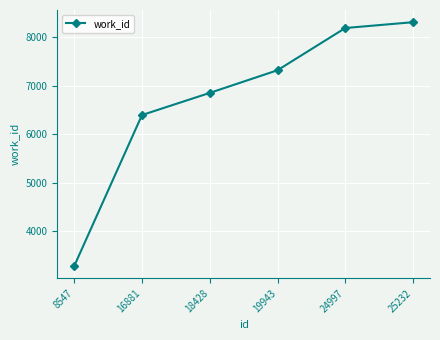

Rank the categories by value from lowest to highest.

8547, 16881, 18428, 19943, 24997, 25232